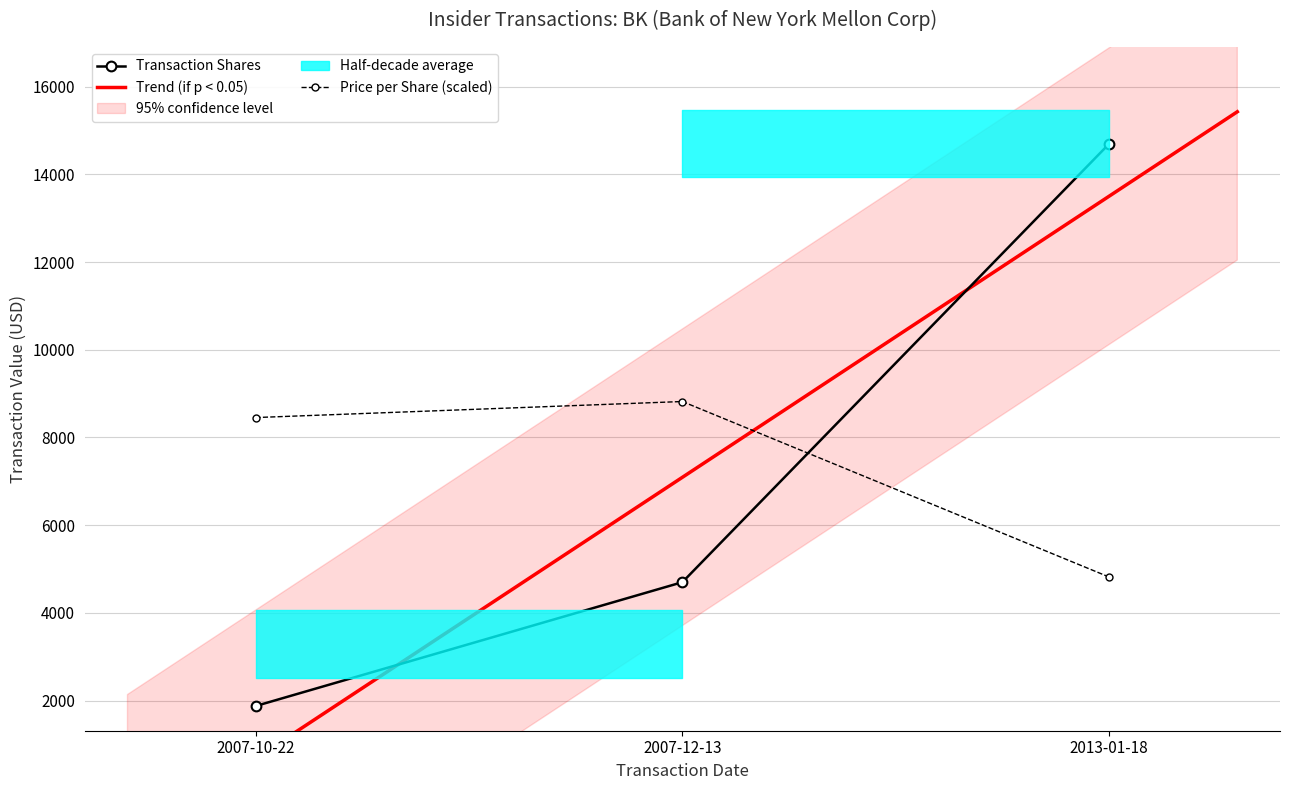

What is the greatest value displayed?

14700.0